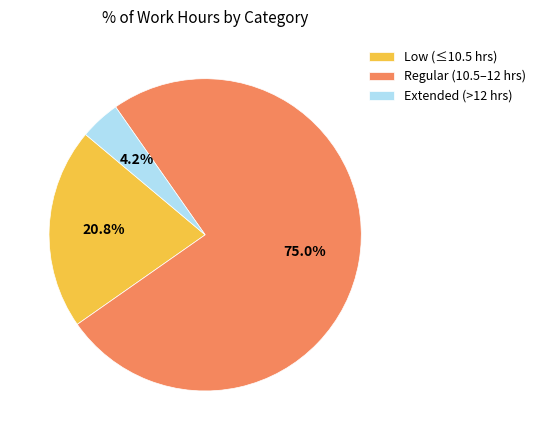

How many segments does this pie chart have?

3